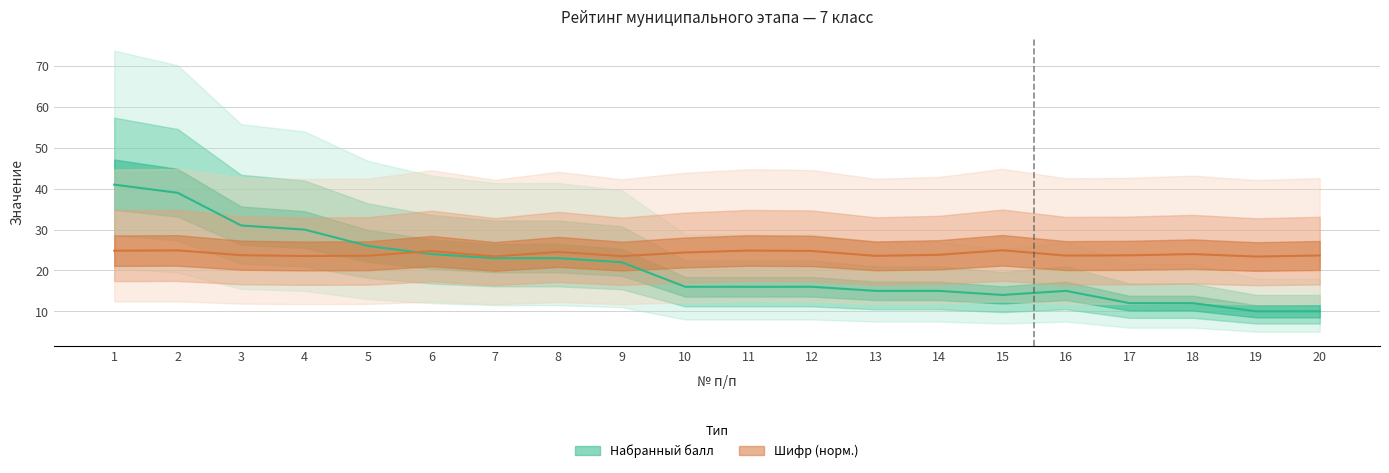

List the series in order of their overall mean, lowest first.

Набранный балл, Шифр (scaled)